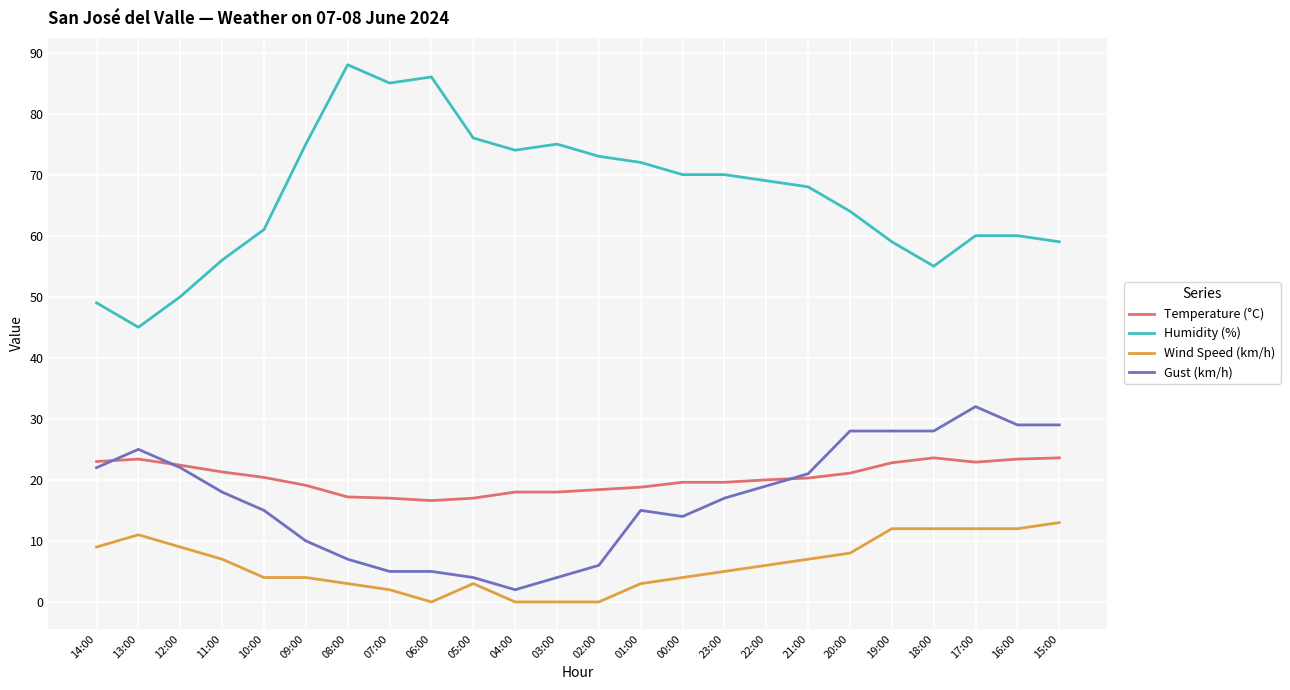

List the series in order of their peak value, lowest first.

Wind Speed (km/h), Temperature (°C), Gust (km/h), Humidity (%)